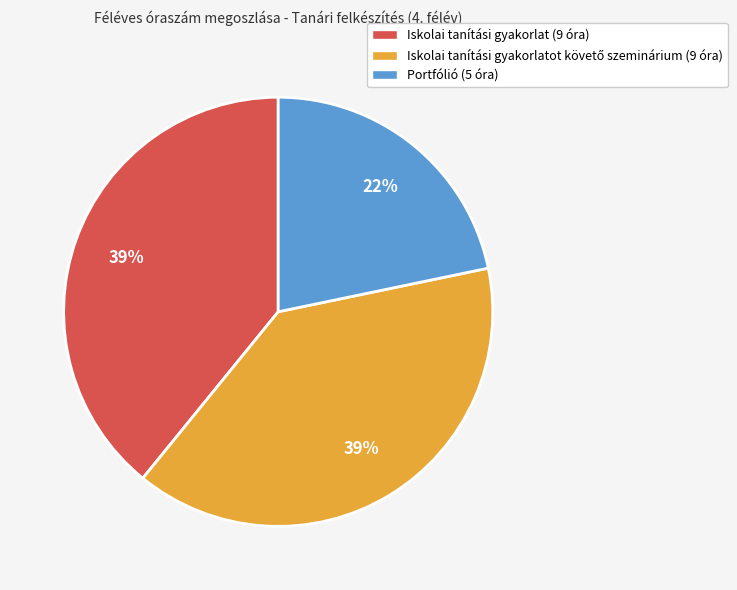

Does any single category account for the majority?

No